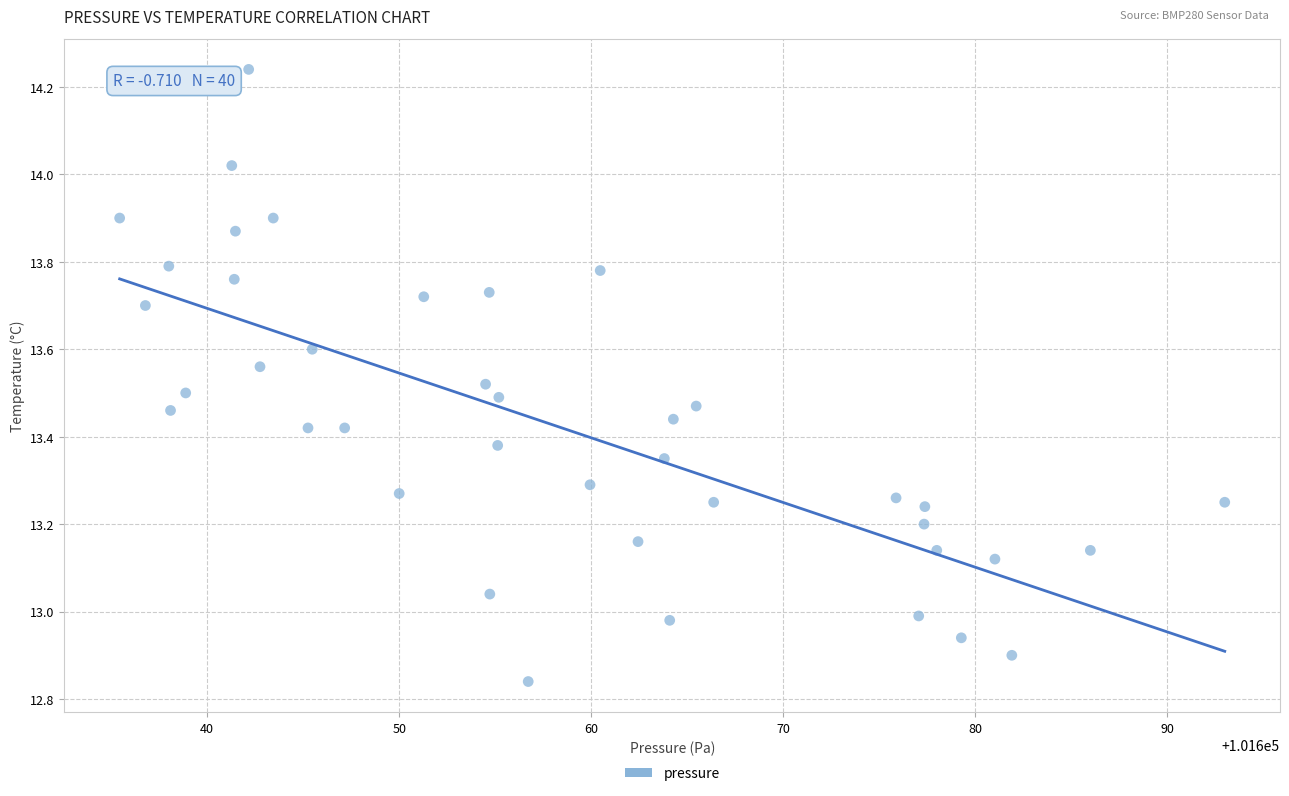

What is the range of Y values (max minus min)?

1.4